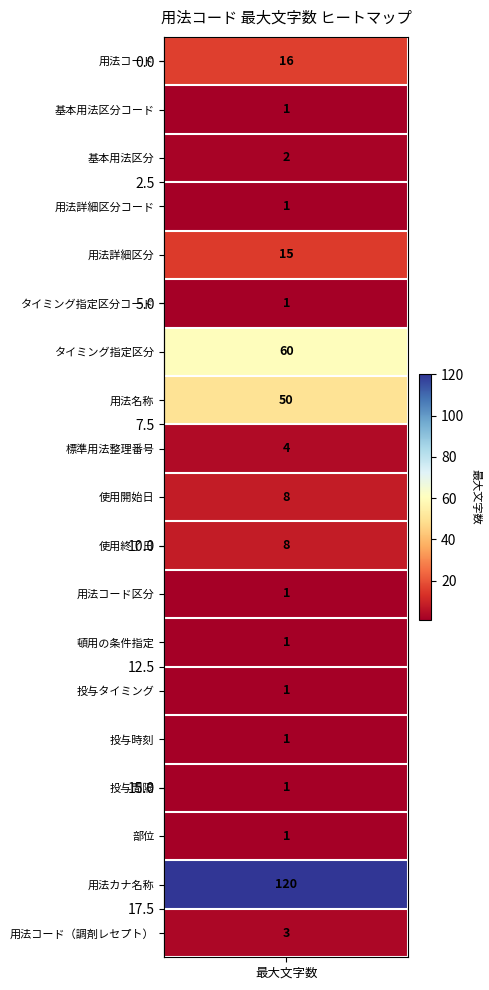

The chart shows a value of 1 at 16. True or false?

True